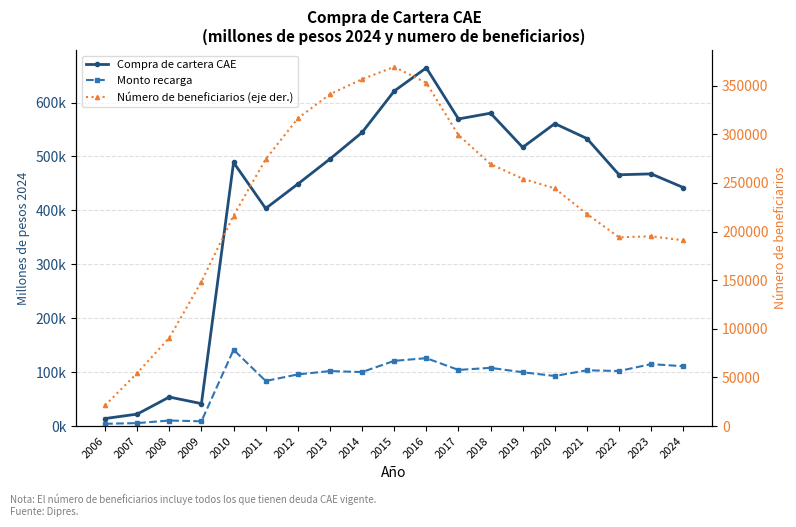

How many lines are shown in the chart?

3